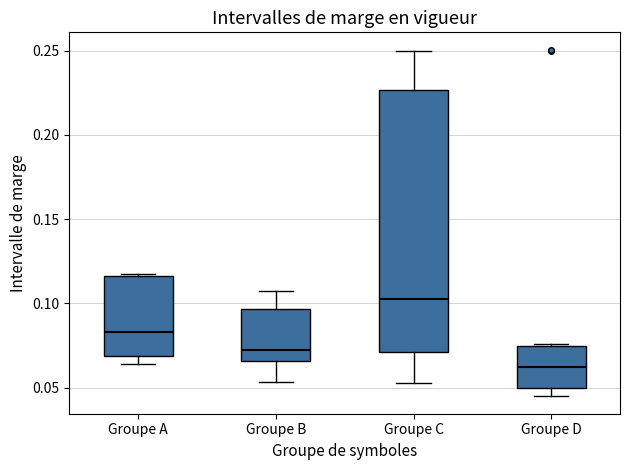

Which box is the tallest, from its lower edge to its upper edge?

Groupe C